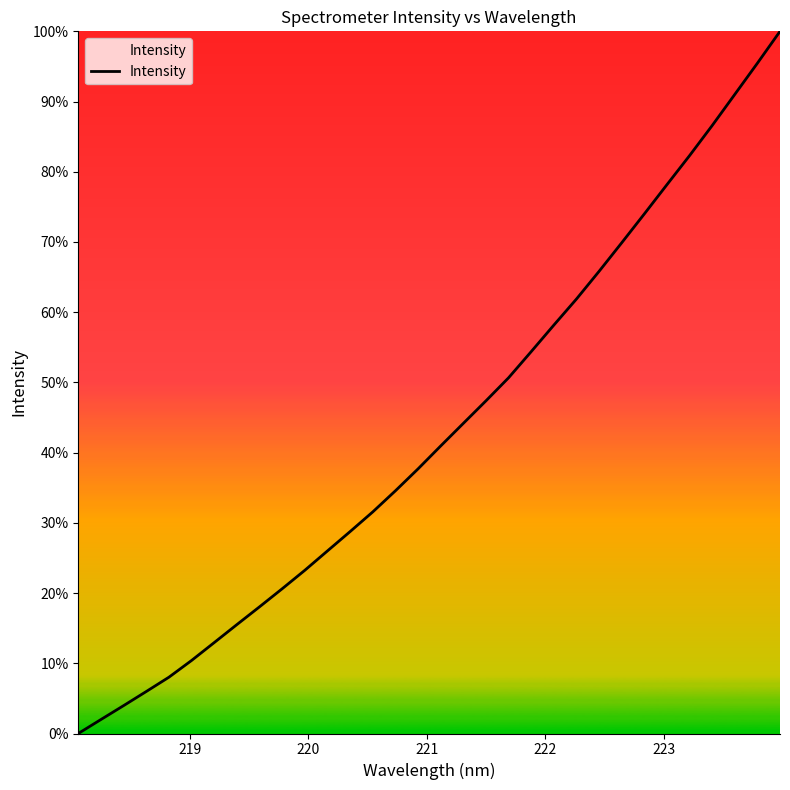

How many positive values are there?

31